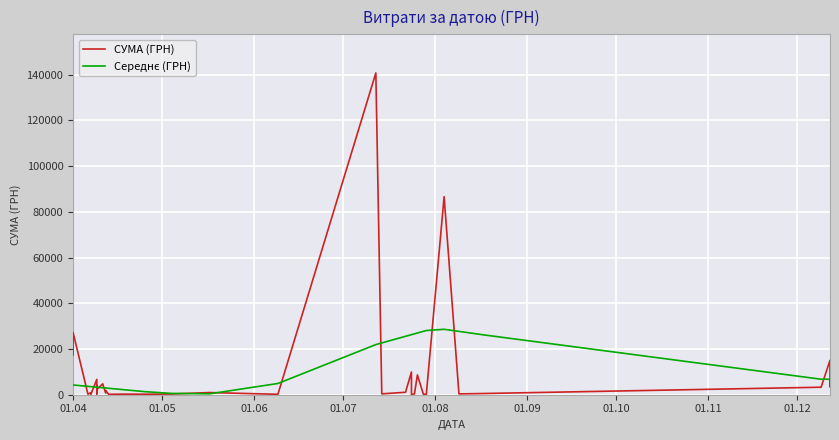

In СУМА (ГРН), how many points are lower than both neighbors (excluding endpoints)?

13